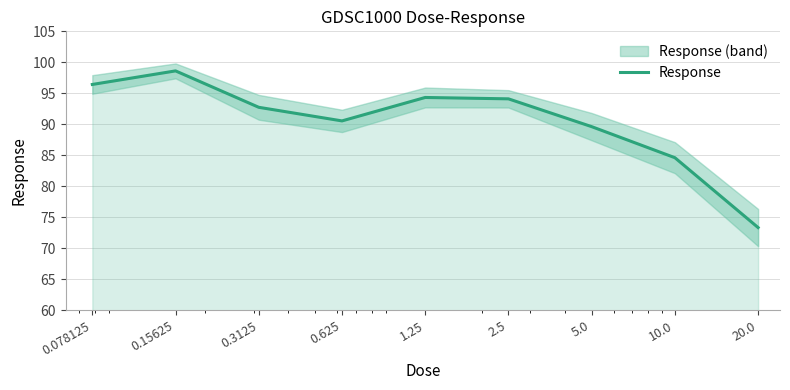

True or false: the data has more than 0 interior local peaks.

True